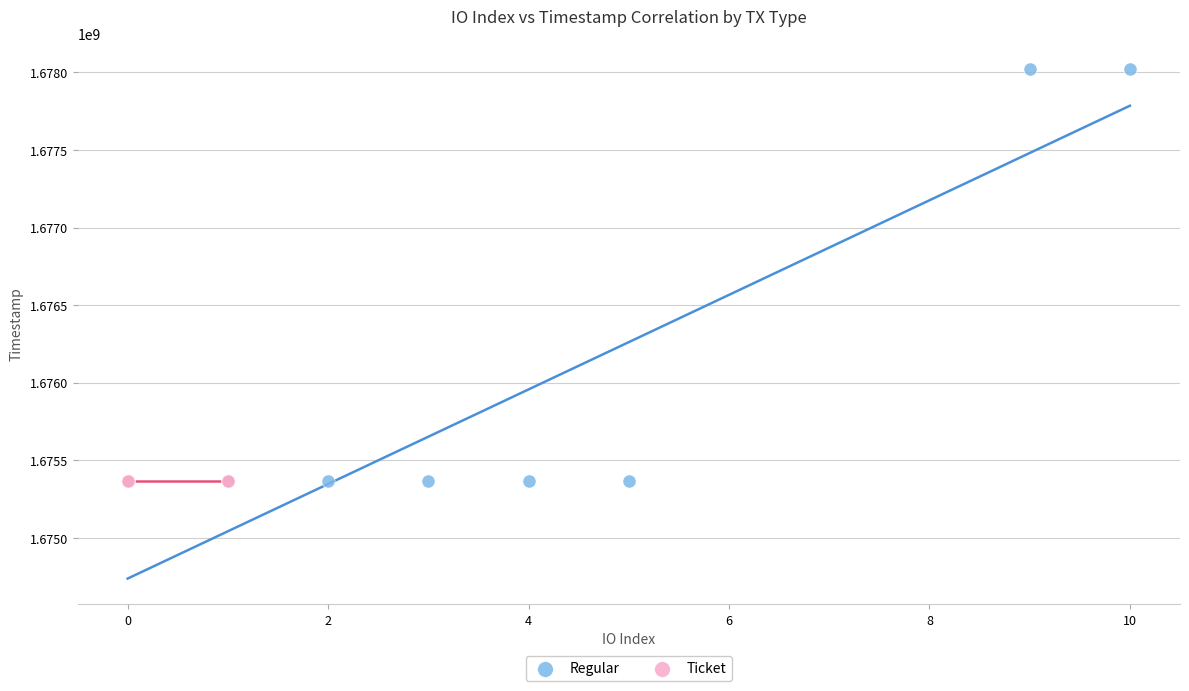

Which series reaches the maximum Y coordinate?

Regular